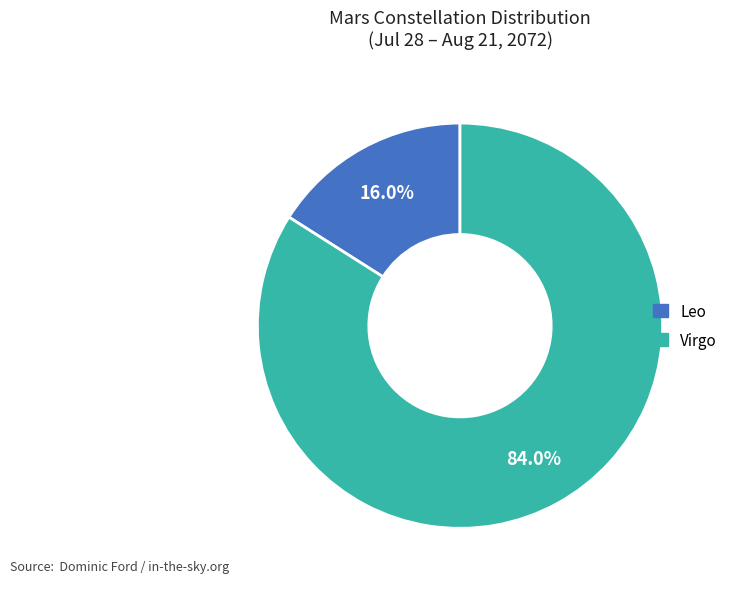

What is the smallest slice in the pie chart?

Leo